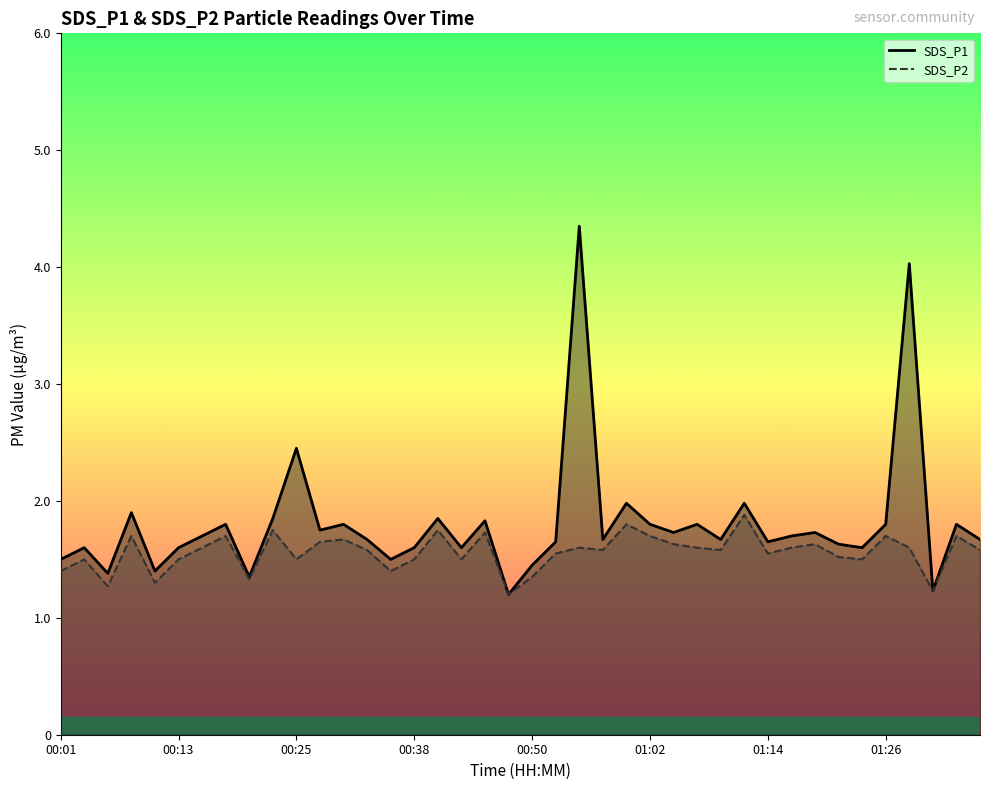

True or false: SDS_P2 line and SDS_P1 line intersect in this chart.

False